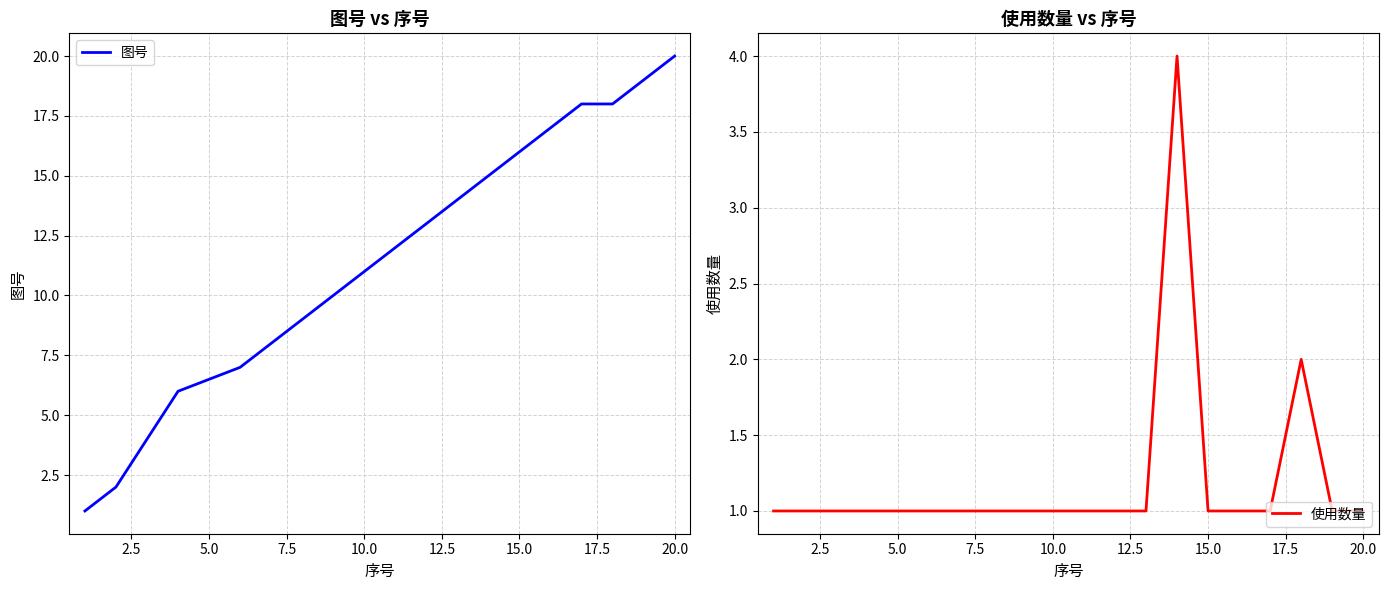

Which category has the highest value in the 图号 series?

20.0